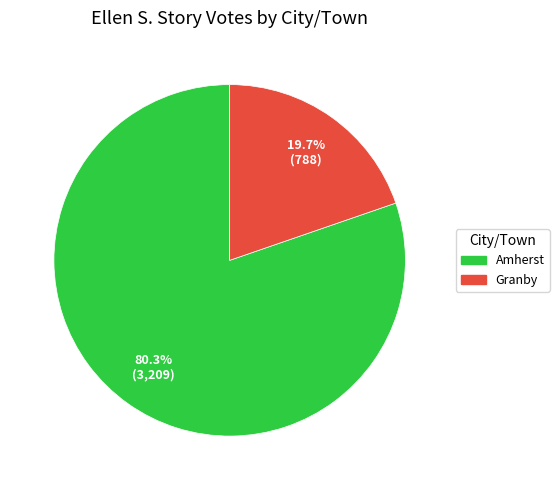

Approximately how many times larger is the value at Granby compared to Amherst?

0.2